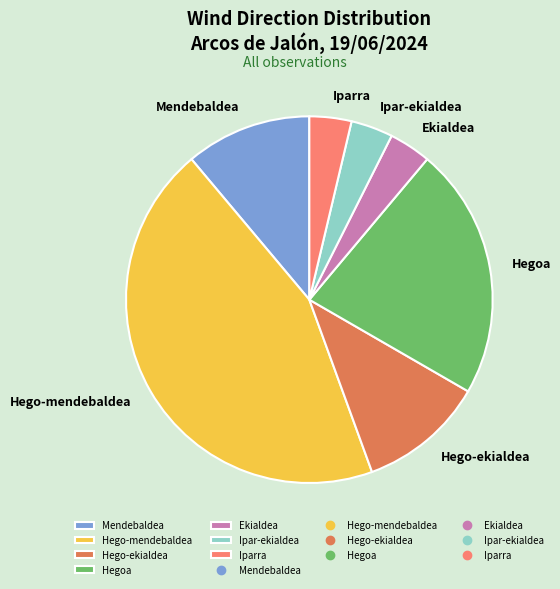

Approximately how many times larger is the value at Hego-mendebaldea compared to Ekialdea?

12.0